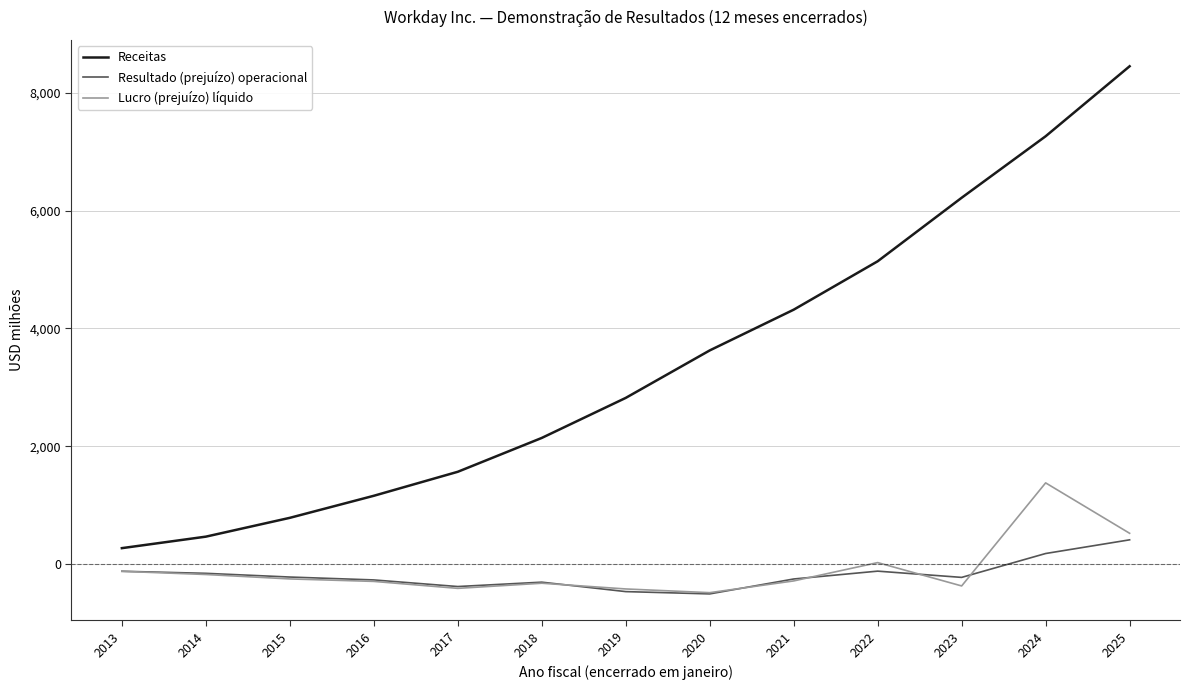

What is the difference between the Receitas values at 2018 and 2015?

1355